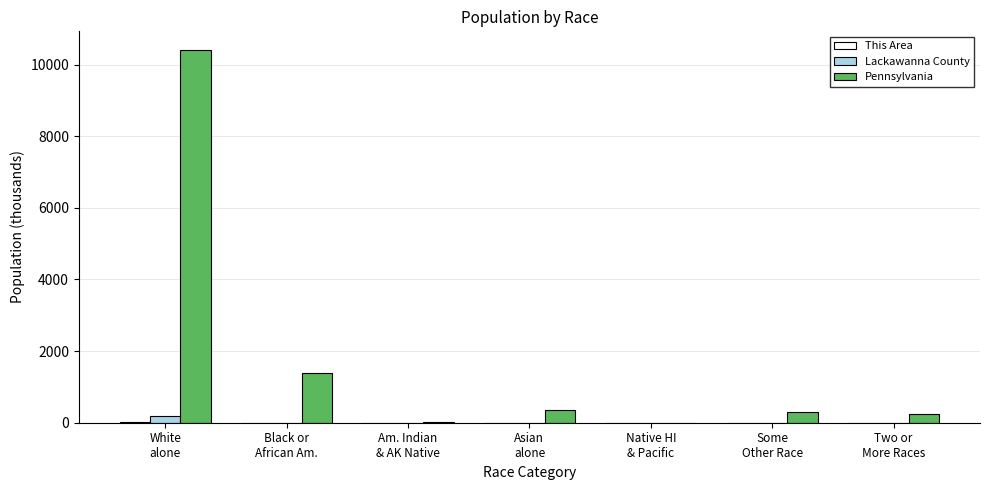

What is the sum of all Pennsylvania values?

12702.4